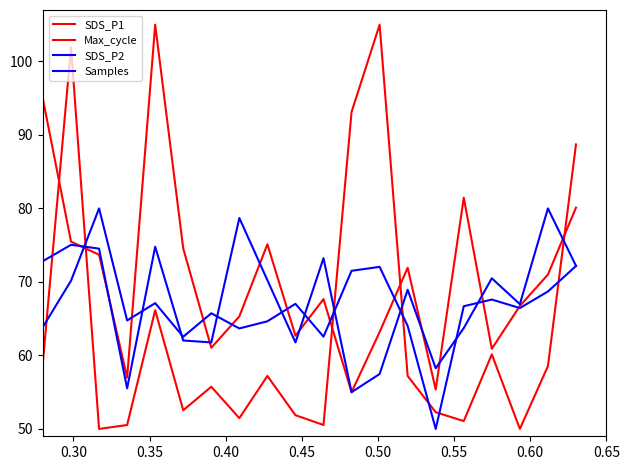

How many lines are shown in the chart?

4